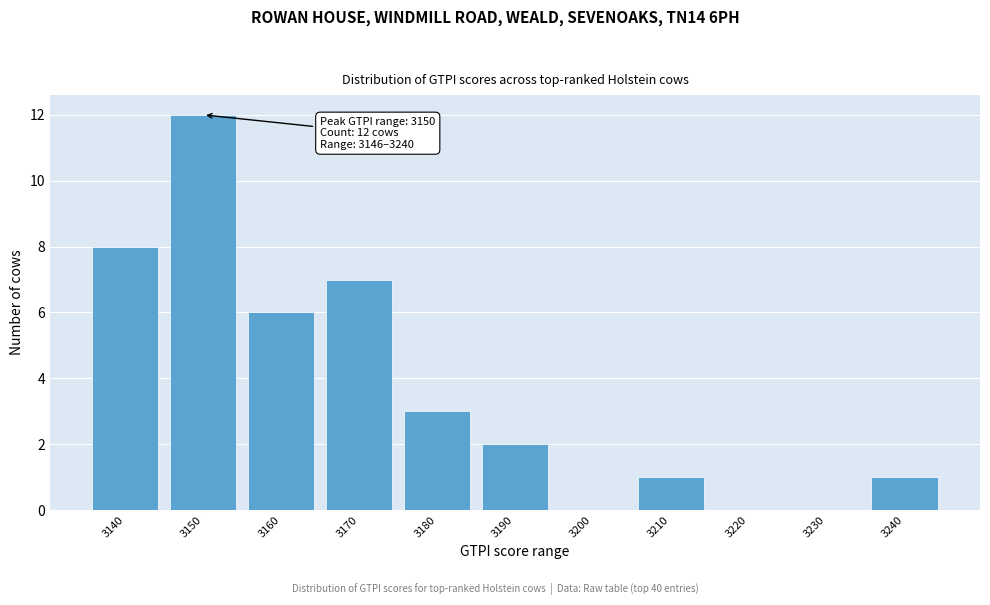

Reading left to right, what are all the values shown in this chart?

3140=8	3150=12	3160=6	3170=7	3180=3	3190=2	3200=0	3210=1	3220=0	3230=0	3240=1